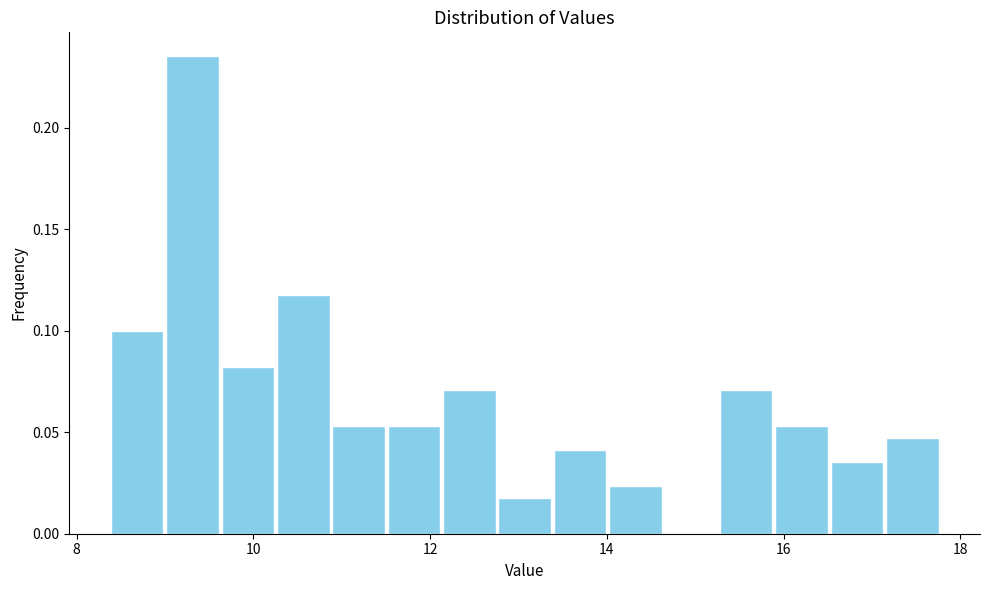

Read against the x-axis, roughly where is the centre of the tallest bar?

9.4